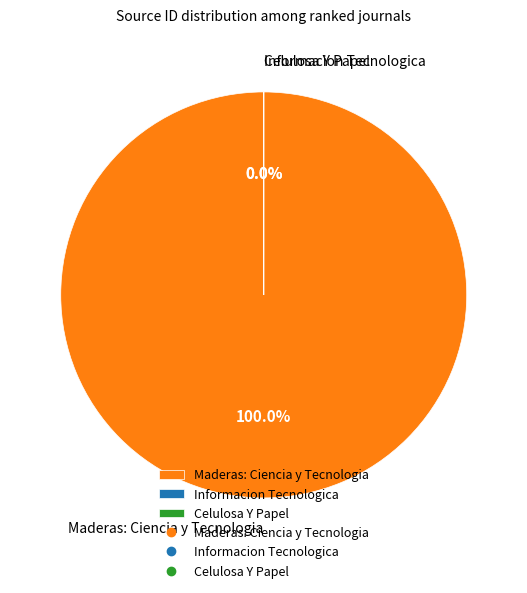

To the nearest percent, what is the average slice percentage?

33%